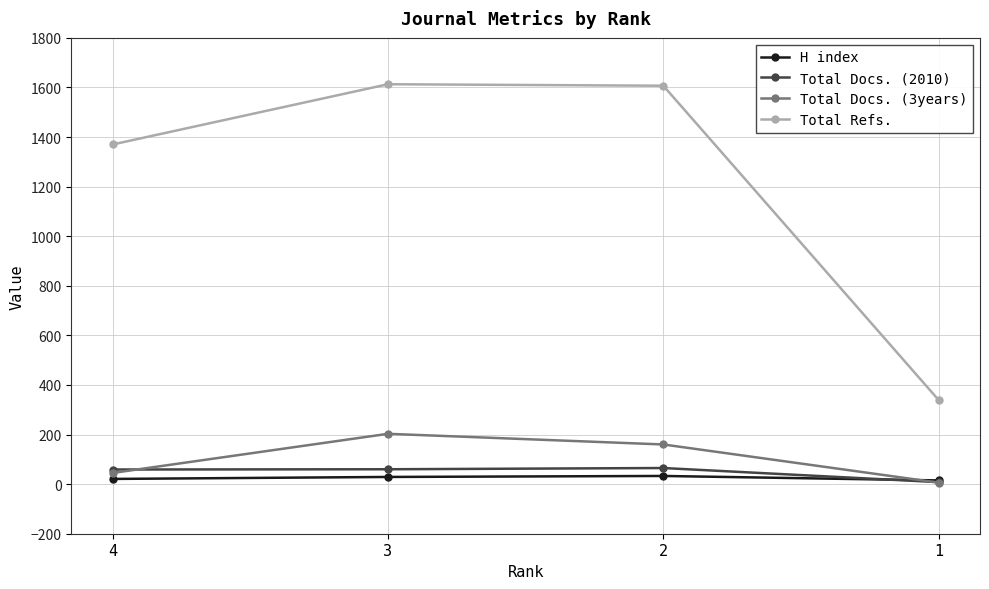

At which label does Total Refs. first exceed 1607?

3